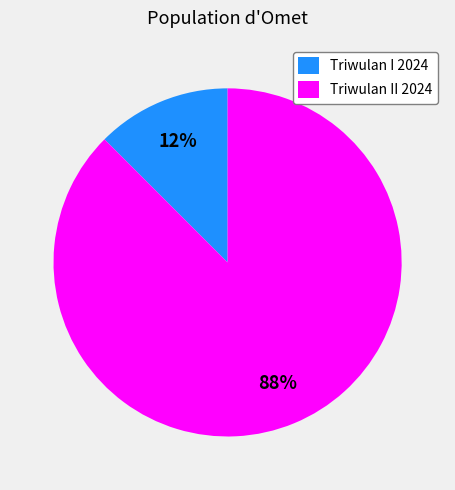

Between Triwulan II 2024 and Triwulan I 2024, which is larger?

Triwulan II 2024